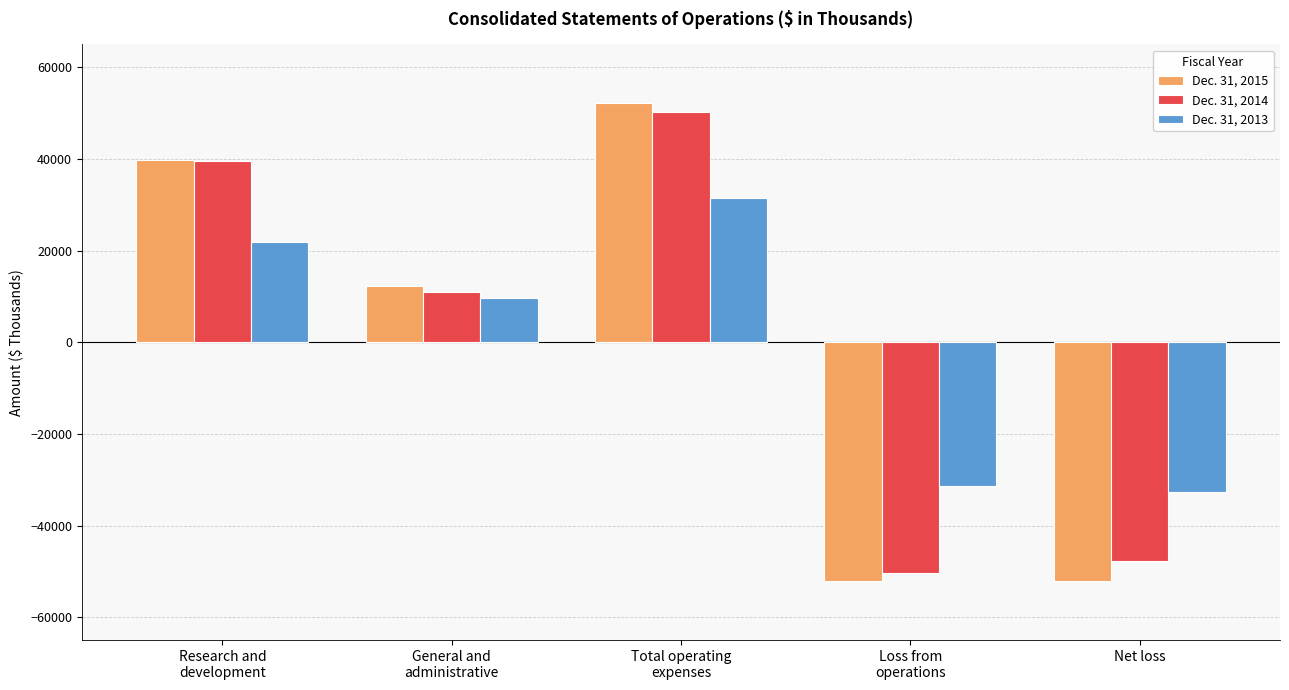

Is it true that Dec. 31, 2015 equals 52120 at Total operating
expenses?

True